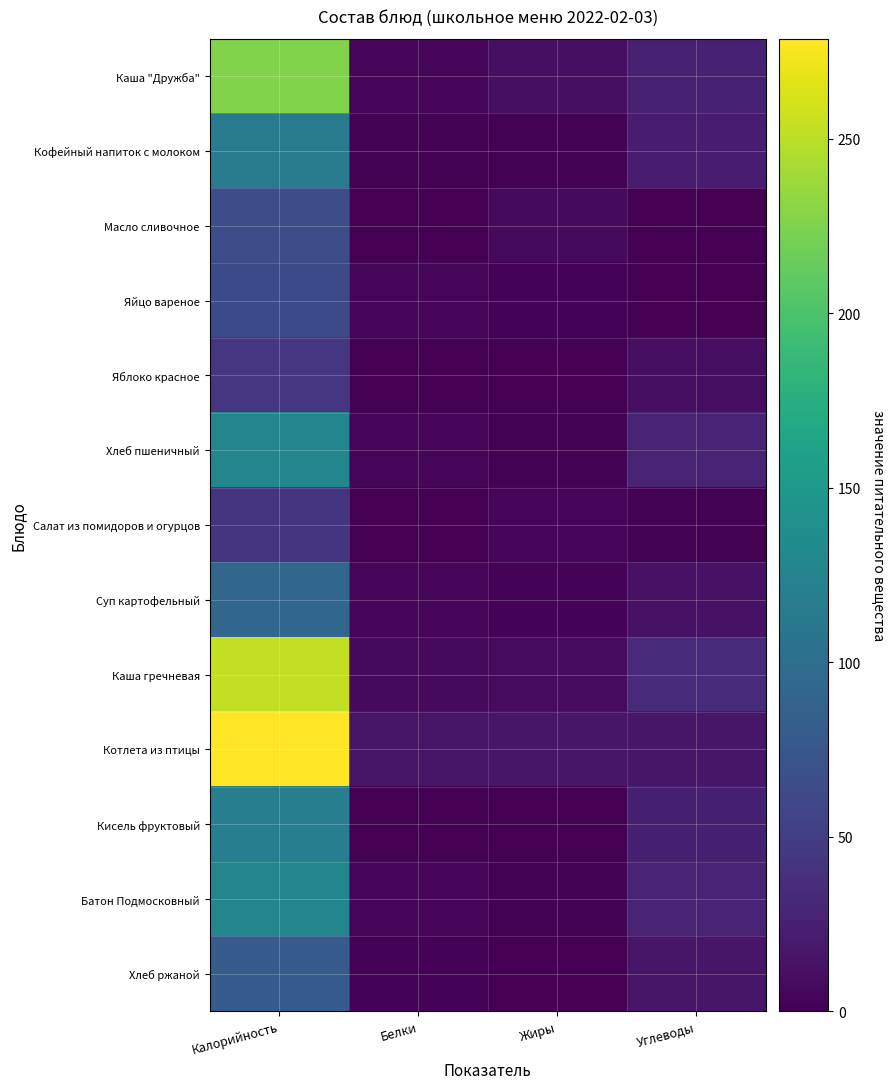

Which series changed the most between Калорийность and Белки?

Котлета из птицы